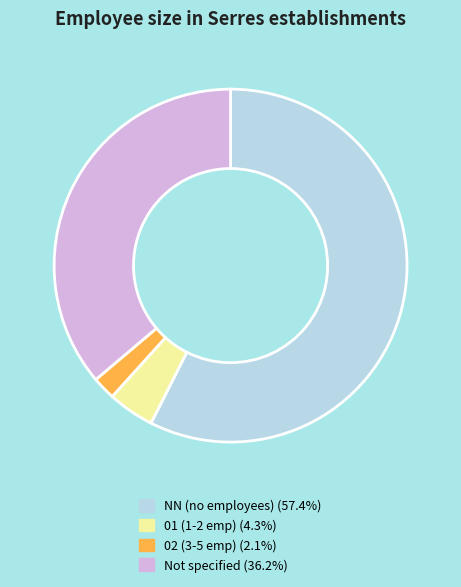

Does any single category account for the majority?

Yes